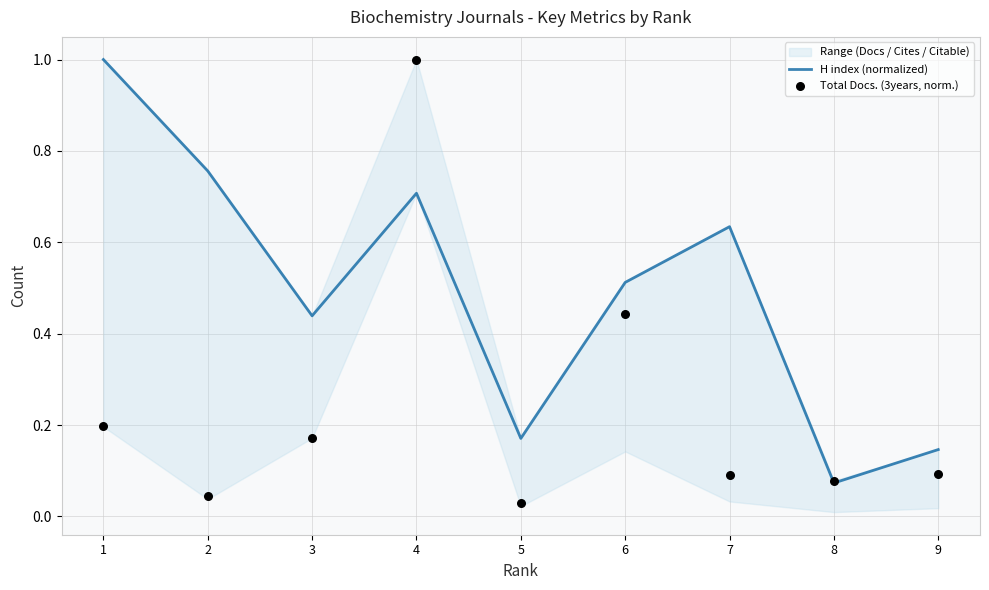

Which series contains the lowest Y value?

Total Docs. (3years, norm.)